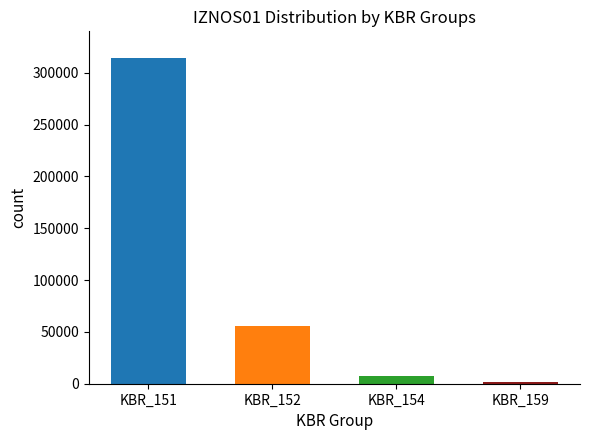

Where is the data nearest to the value 157925?

KBR_152